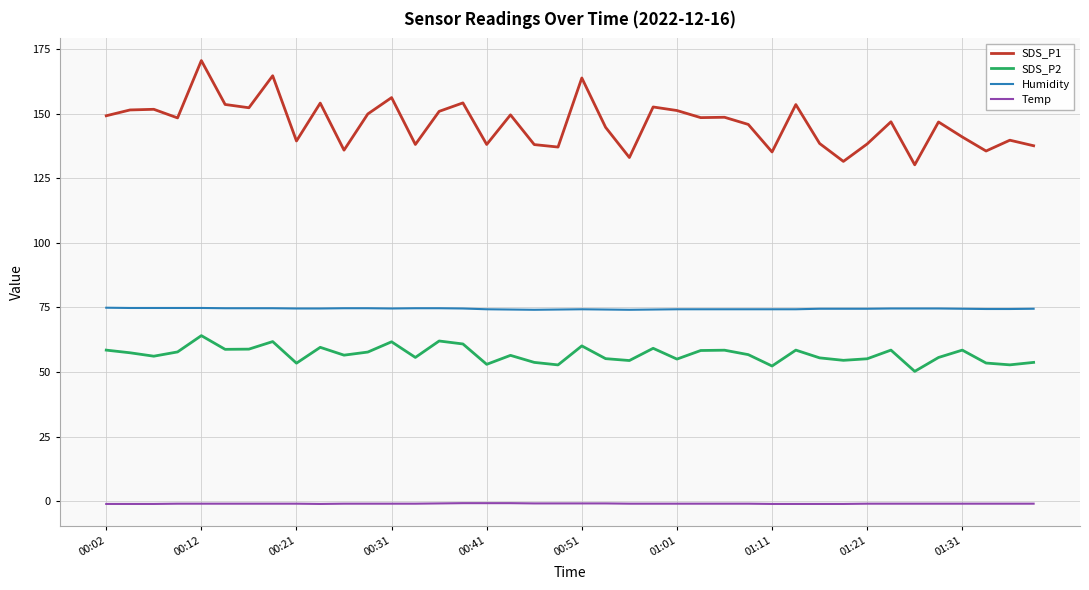

Which series has the largest total across all categories?

SDS_P1